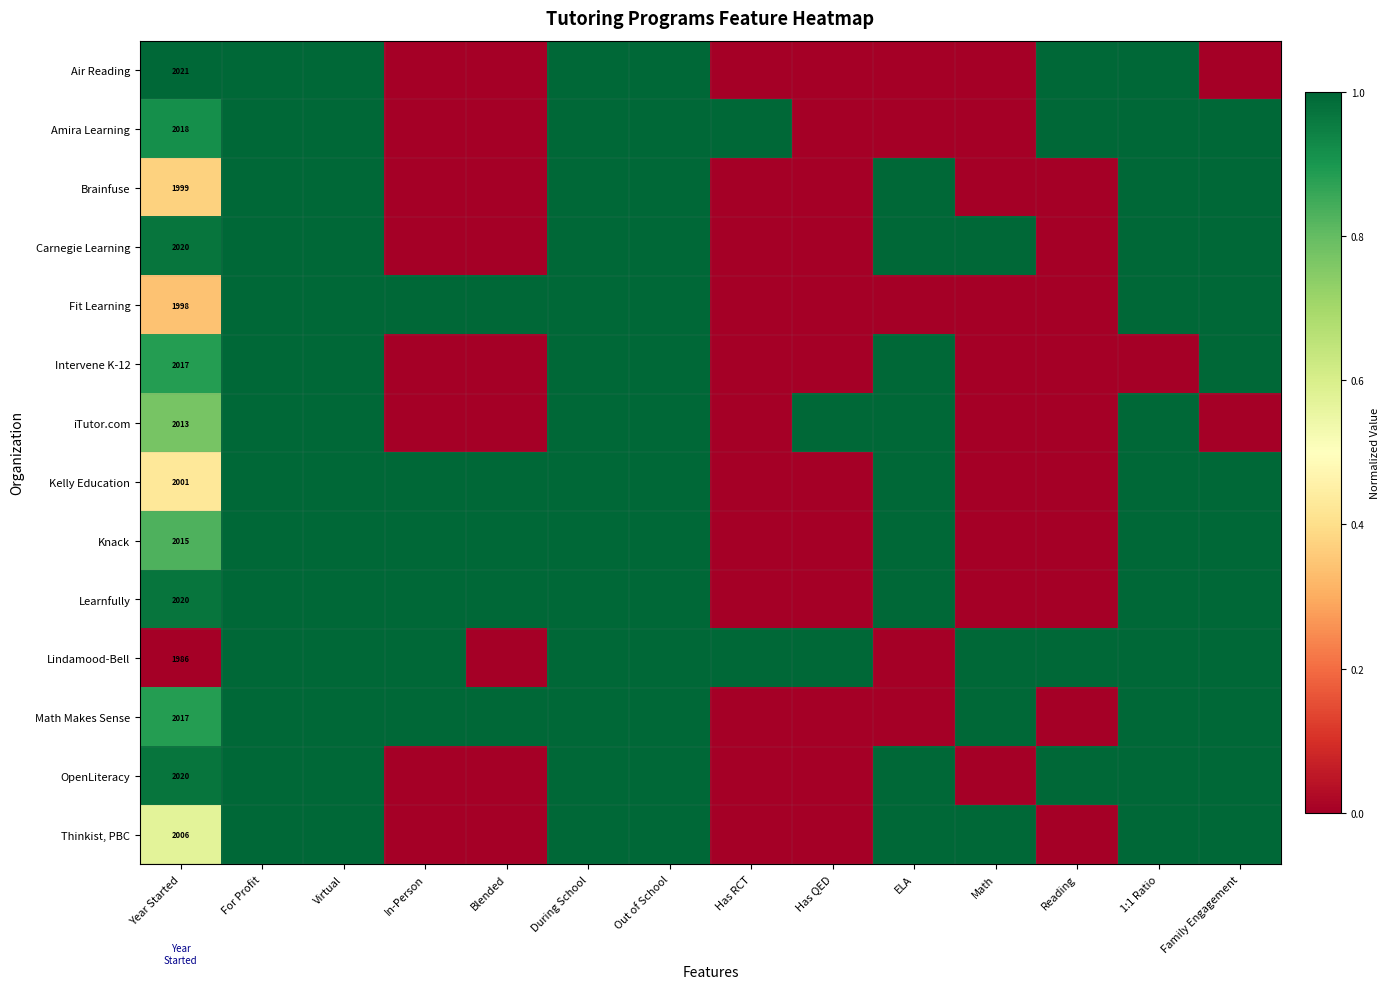

What is the difference between the highest and lowest values at Year Started?

35